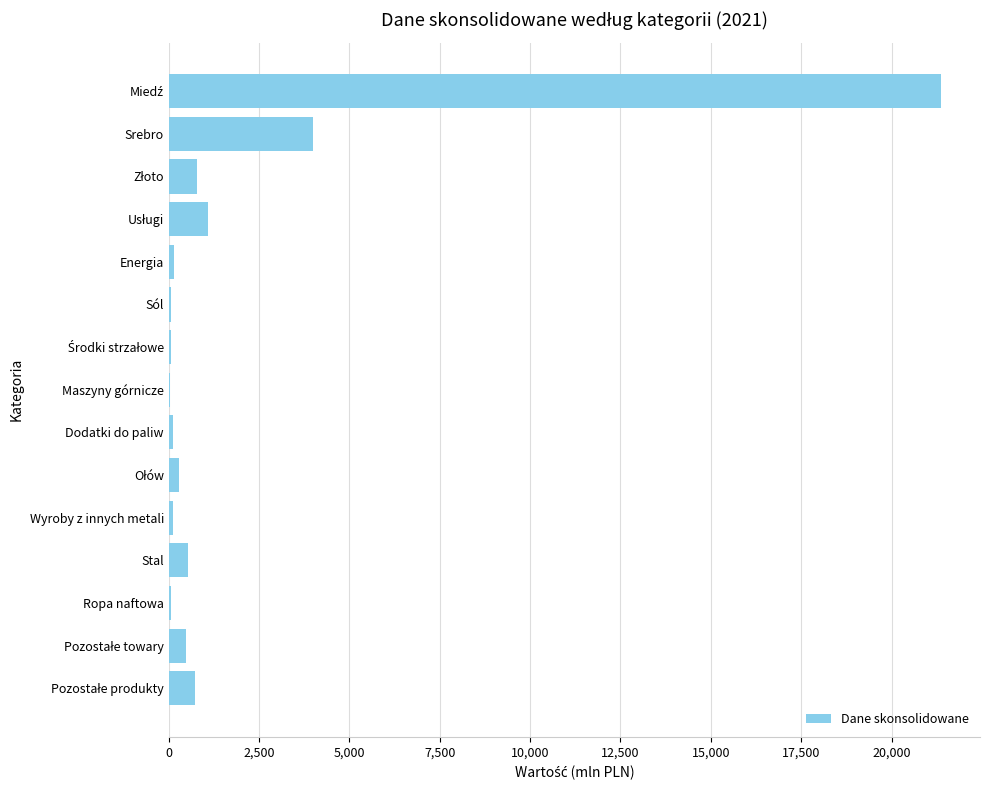

What is the maximum value shown in the chart?

21380